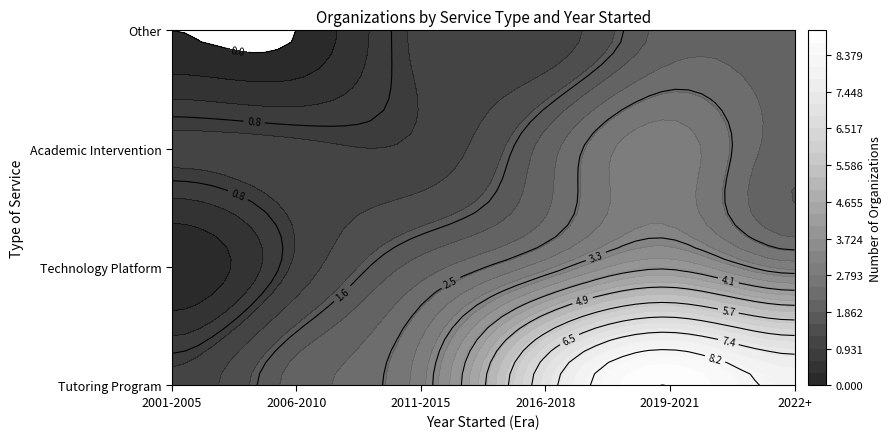

Is the value of Technology Platform at 2 greater than the value of Tutoring Program at 2?

No